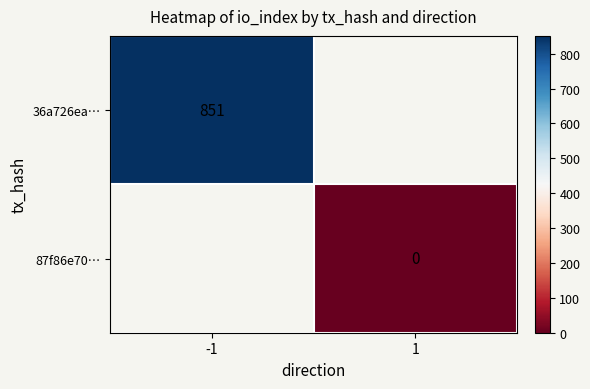

The 36a726ea… series shows 494 at -1. True or false?

False